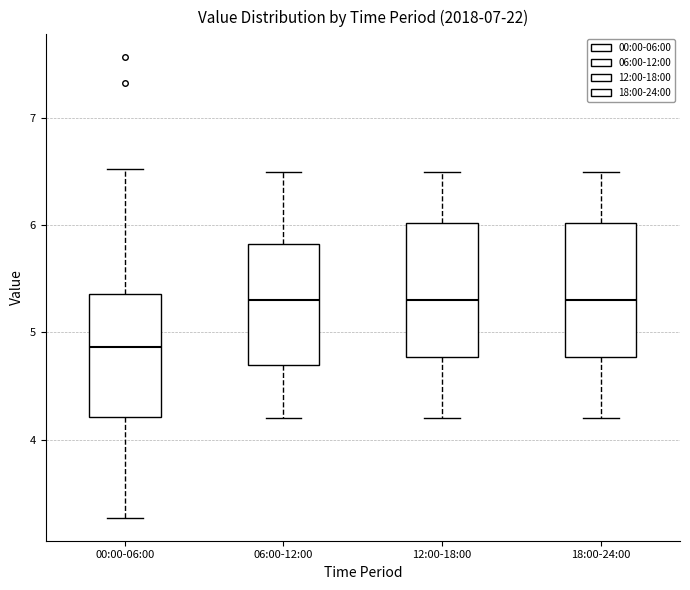

Reading left to right, transcribe this box plot: for each box, give where its median line is, the range the box spans, and where its two whiskers end, as read against the y-axis. The values are not printed on the chart, so give them approximately, as read against the axis.

00:00-06:00: median 4.9, box 4.2 to 5.4, whiskers 3.3 to 6.5
06:00-12:00: median 5.3, box 4.7 to 5.8, whiskers 4.2 to 6.5
12:00-18:00: median 5.3, box 4.8 to 6.0, whiskers 4.2 to 6.5
18:00-24:00: median 5.3, box 4.8 to 6.0, whiskers 4.2 to 6.5